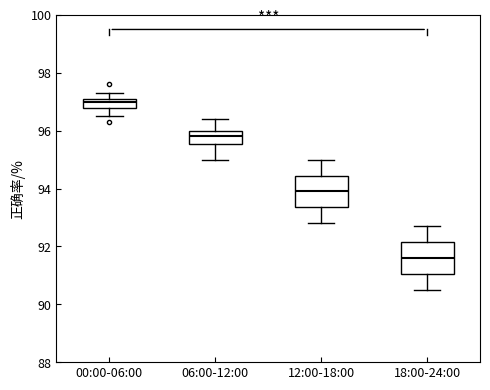

Where is the lower edge of the box for 00:00-06:00 on the y-axis? The values are not printed on the chart, so give them approximately, as read against the axis.

96.8